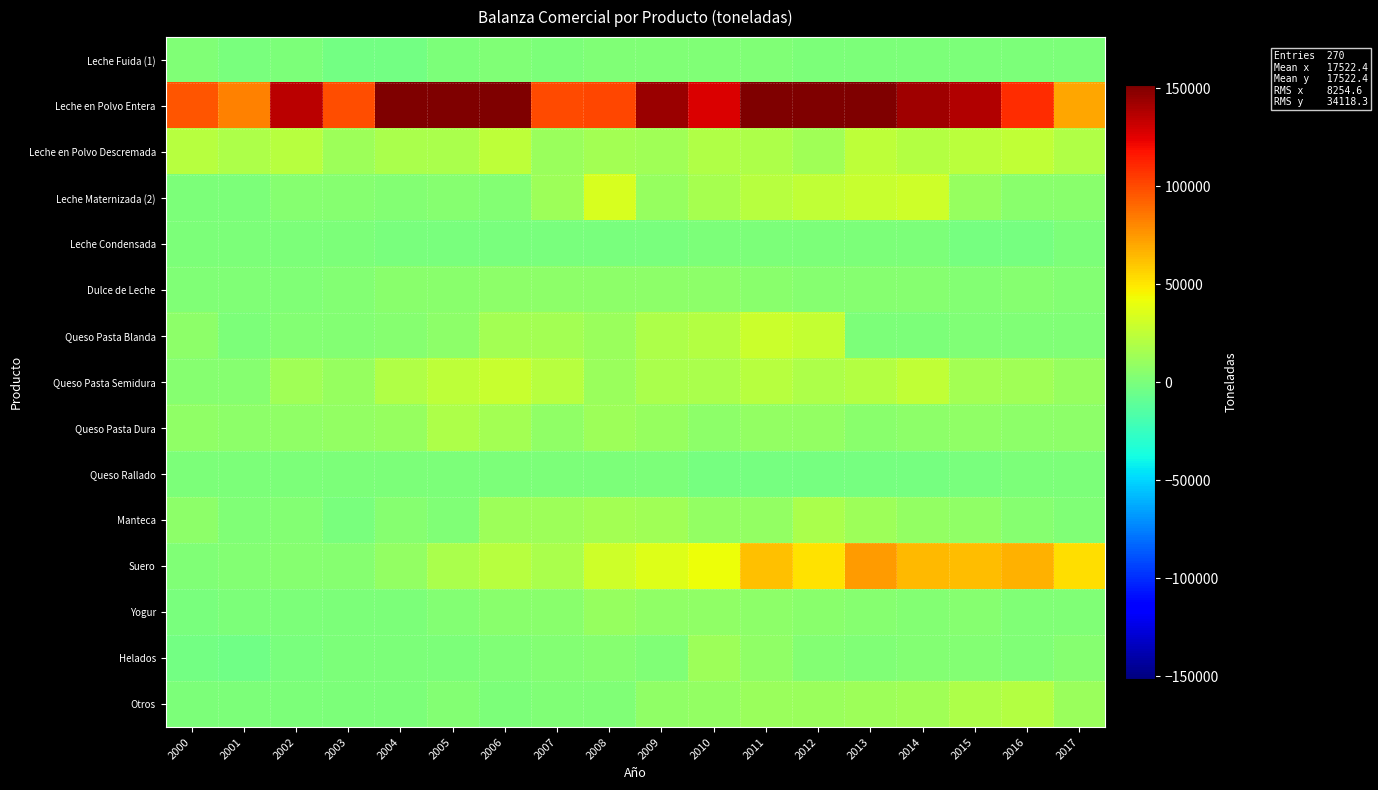

Reading left to right, extract all data points from this chart.

Leche Fuida (1): 2000=2190.0	2001=-166.0	2002=1006.0	2003=-3178.0	2004=-3178.0	2005=938.0	2006=1615.0	2007=923.0	2008=2234.0	2009=2154.0	2010=1727.0	2011=1375.0	2012=497.0	2013=423.0	2014=373.0	2015=239.0	2016=121.0	2017=153.4
Leche en Polvo Entera: 2000=96497.0	2001=82428.0	2002=135369.0	2003=98938.0	2004=176127.0	2005=156309.0	2006=209088.0	2007=99789.0	2008=101385.0	2009=143569.0	2010=127083.0	2011=201940.0	2012=202199.0	2013=188715.0	2014=142467.0	2015=138036.0	2016=109456.0	2017=70437.6
Leche en Polvo Descremada: 2000=21819.0	2001=18923.0	2002=21502.0	2003=12522.0	2004=17437.0	2005=16663.0	2006=24028.0	2007=11605.0	2008=14996.0	2009=13300.0	2010=19654.0	2011=17787.0	2012=13129.0	2013=24599.0	2014=20915.0	2015=23274.0	2016=25652.3	2017=20097.4
Leche Maternizada (2): 2000=28.0	2001=1019.0	2002=3765.0	2003=4136.0	2004=2873.0	2005=4290.0	2006=2958.0	2007=12391.0	2008=34146.0	2009=9854.0	2010=15950.0	2011=22371.0	2012=25996.0	2013=27304.0	2014=29984.0	2015=10456.0	2016=5092.9	2017=5782.3
Leche Condensada: 2000=253.0	2001=7.0	2002=79.0	2003=44.0	2004=-620.0	2005=-872.0	2006=-755.0	2007=-954.0	2008=-1031.0	2009=-1114.0	2010=0.0	2011=0.0	2012=0.0	2013=0.0	2014=0.0	2015=-1592.8	2016=-1968.7	2017=0.0
Dulce de Leche: 2000=1697.0	2001=1832.0	2002=2142.0	2003=2803.0	2004=4771.0	2005=5576.0	2006=6239.0	2007=6365.0	2008=6487.0	2009=6407.0	2010=6942.0	2011=5546.0	2012=4537.0	2013=4138.0	2014=3989.0	2015=3519.0	2016=3706.7	2017=3358.6
Queso Pasta Blanda: 2000=5978.0	2001=901.0	2002=3430.0	2003=2541.0	2004=3908.0	2005=6718.0	2006=14321.0	2007=14466.0	2008=11225.0	2009=18206.0	2010=20244.0	2011=28454.0	2012=26837.0	2013=864.0	2014=835.0	2015=1581.0	2016=1609.5	2017=1345.8
Queso Pasta Semidura: 2000=4532.0	2001=4677.0	2002=13422.0	2003=10248.0	2004=19480.0	2005=24706.0	2006=27623.0	2007=21497.0	2008=11030.0	2009=17564.0	2010=16991.0	2011=22441.0	2012=18554.0	2013=20548.0	2014=25741.0	2015=14383.0	2016=13835.3	2017=10522.5
Queso Pasta Dura: 2000=7206.0	2001=6882.0	2002=8183.0	2003=9227.0	2004=9820.0	2005=18674.0	2006=14510.0	2007=7747.0	2008=12904.0	2009=10636.0	2010=6621.0	2011=8394.0	2012=8353.0	2013=5388.0	2014=6933.0	2015=7706.0	2016=6223.0	2017=6894.4
Queso Rallado: 2000=822.0	2001=758.0	2002=458.0	2003=317.0	2004=431.0	2005=592.0	2006=700.0	2007=492.0	2008=217.0	2009=433.0	2010=-1958.0	2011=-1793.0	2012=-1903.0	2013=-1862.0	2014=-1318.0	2015=-35.0	2016=693.8	2017=591.8
Manteca: 2000=5931.0	2001=1298.0	2002=3090.0	2003=-1077.0	2004=3823.0	2005=1664.0	2006=12306.0	2007=12642.0	2008=14306.0	2009=14066.0	2010=8932.0	2011=9402.0	2012=17123.0	2013=12074.0	2014=9409.0	2015=7590.0	2016=3930.3	2017=2329.5
Suero: 2000=1987.0	2001=2393.0	2002=4488.0	2003=4586.0	2004=8343.0	2005=16679.0	2006=21874.0	2007=16797.0	2008=29937.0	2009=36679.0	2010=42255.0	2011=61726.0	2012=51246.0	2013=73852.0	2014=64572.0	2015=63479.0	2016=66312.7	2017=53005.9
Yogur: 2000=-272.0	2001=344.0	2002=505.0	2003=420.0	2004=1000.0	2005=2669.0	2006=4954.0	2007=5379.0	2008=9749.0	2009=7539.0	2010=7660.0	2011=6639.0	2012=5462.0	2013=4355.0	2014=3077.0	2015=3653.0	2016=1916.8	2017=1504.1
Helados: 2000=-2513.0	2001=-3615.0	2002=-248.0	2003=972.0	2004=216.0	2005=977.0	2006=1555.0	2007=3254.0	2008=3947.0	2009=1584.0	2010=12029.0	2011=7732.0	2012=2929.0	2013=2148.0	2014=2734.0	2015=3115.0	2016=2123.2	2017=3581.4
Otros: 2000=215.0	2001=129.0	2002=358.0	2003=334.0	2004=912.0	2005=3234.0	2006=722.0	2007=1463.0	2008=1400.0	2009=7920.0	2010=8946.0	2011=11269.0	2012=11823.0	2013=11849.0	2014=13997.0	2015=17849.0	2016=20402.7	2017=11786.8